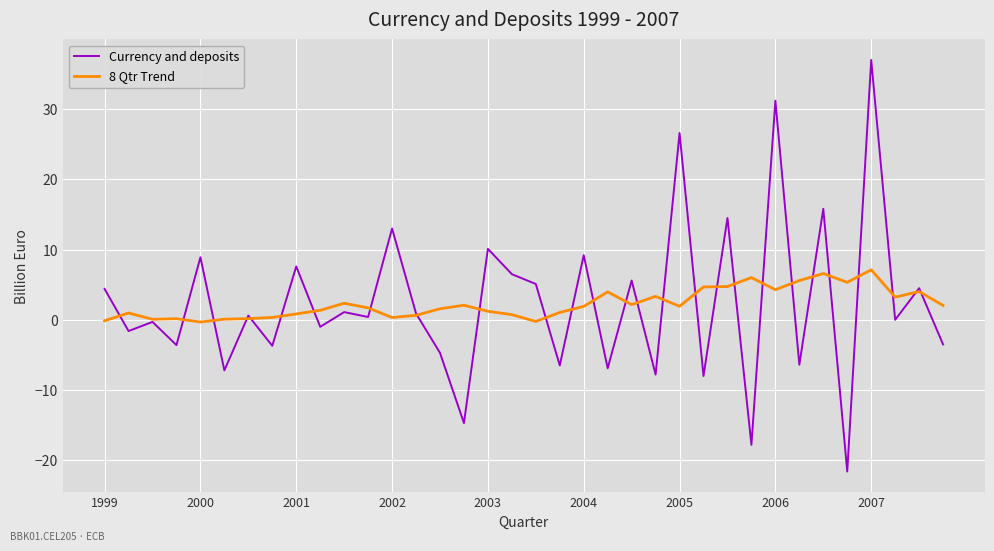

List the series in order of their peak value, lowest first.

8 Qtr Trend, Currency and deposits